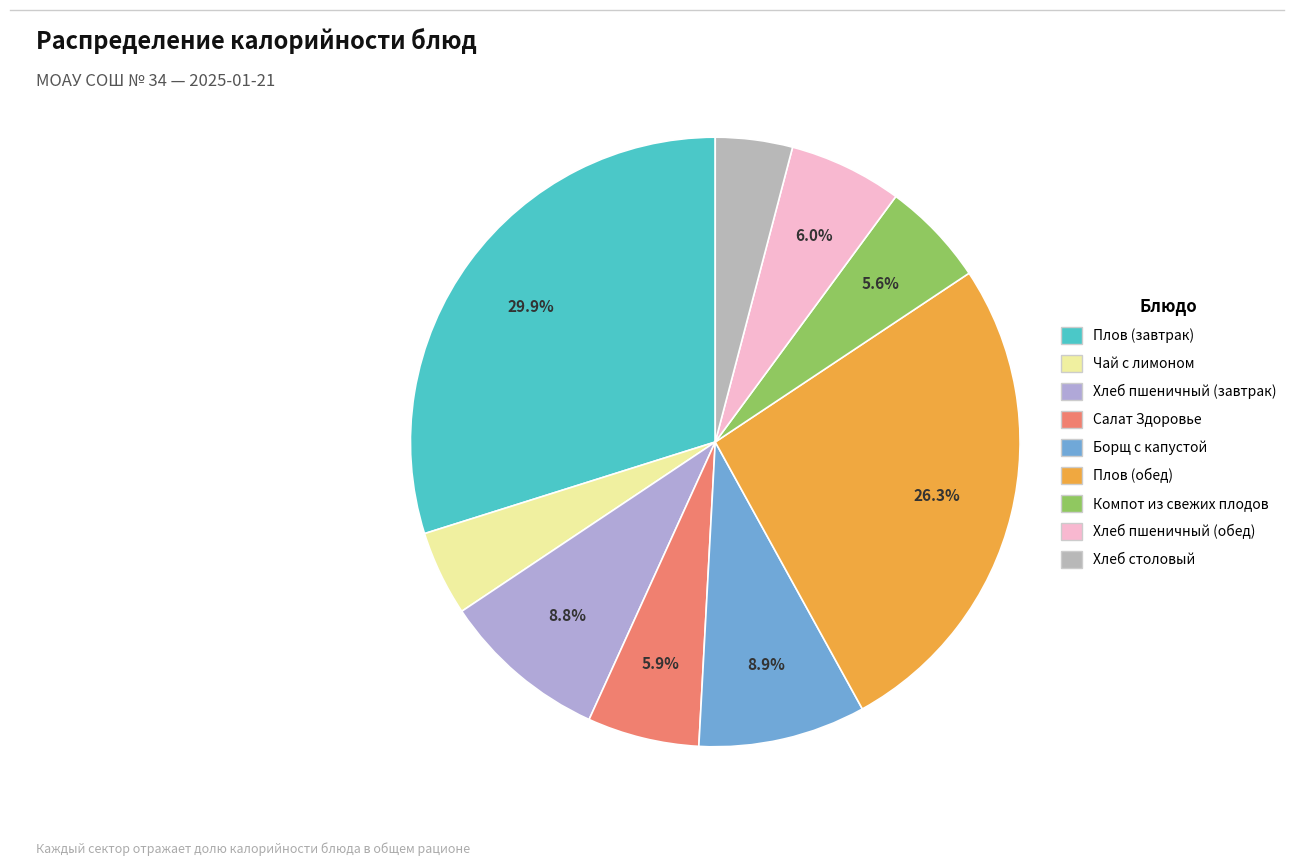

How many slices are in this pie chart?

9